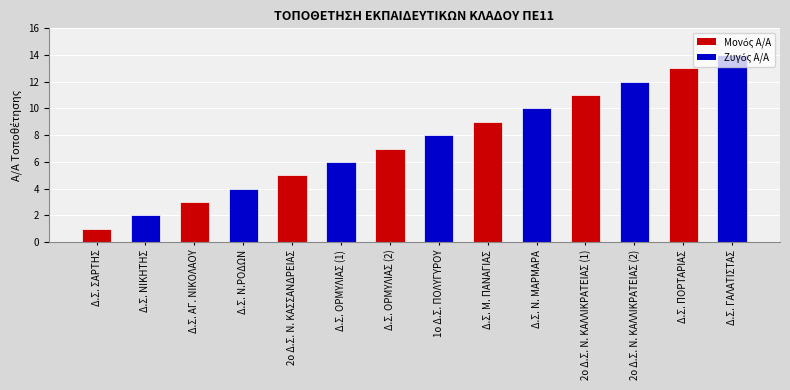

What value does the data have at Δ.Σ. ΠΟΡΤΑΡΙΑΣ?

13